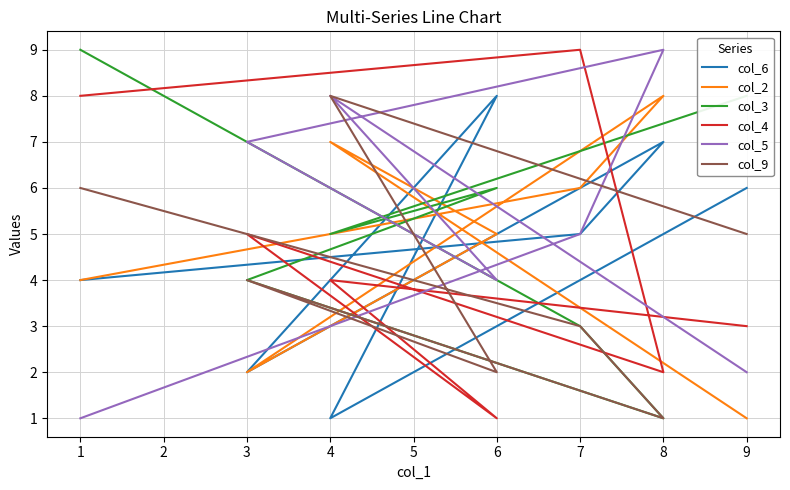

How many lines are shown in the chart?

6